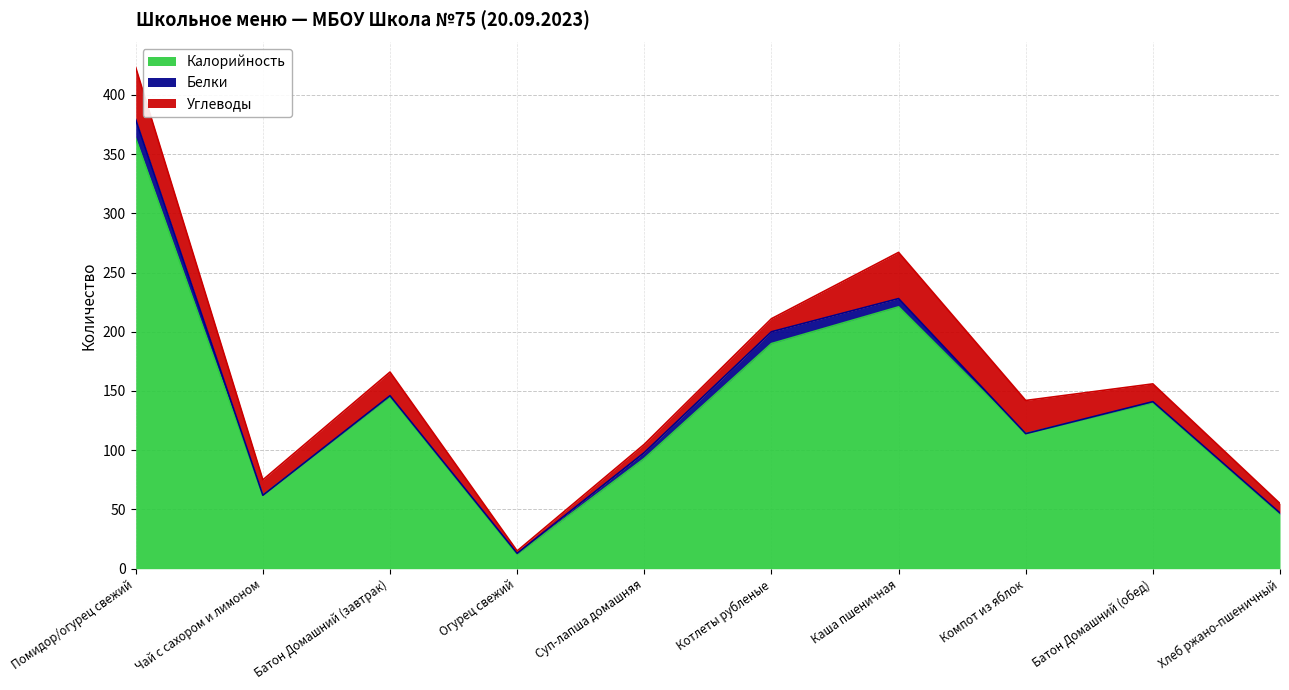

Between Чай с сахором и лимоном and Хлеб ржано-пшеничный, which is larger?

Чай с сахором и лимоном